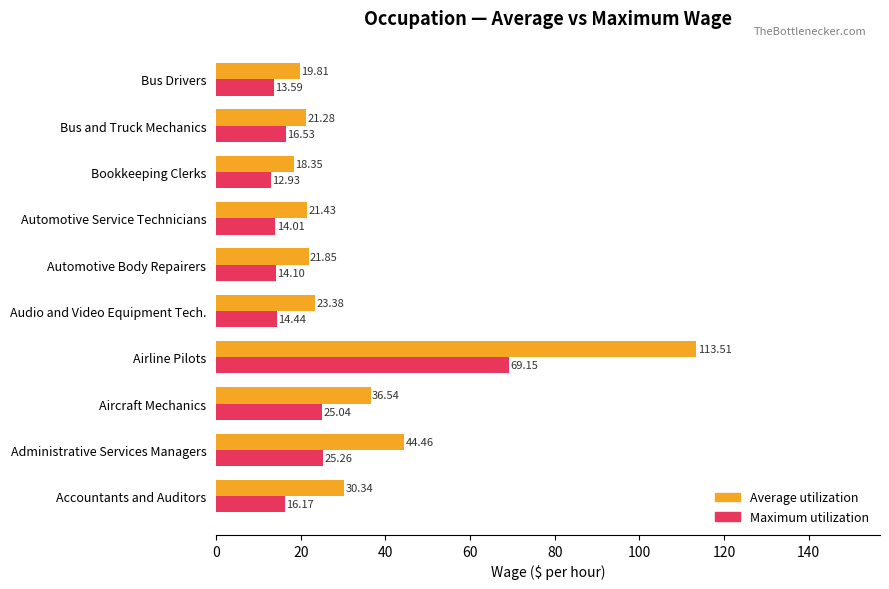

At how many categories does at least one series exceed 15?

10